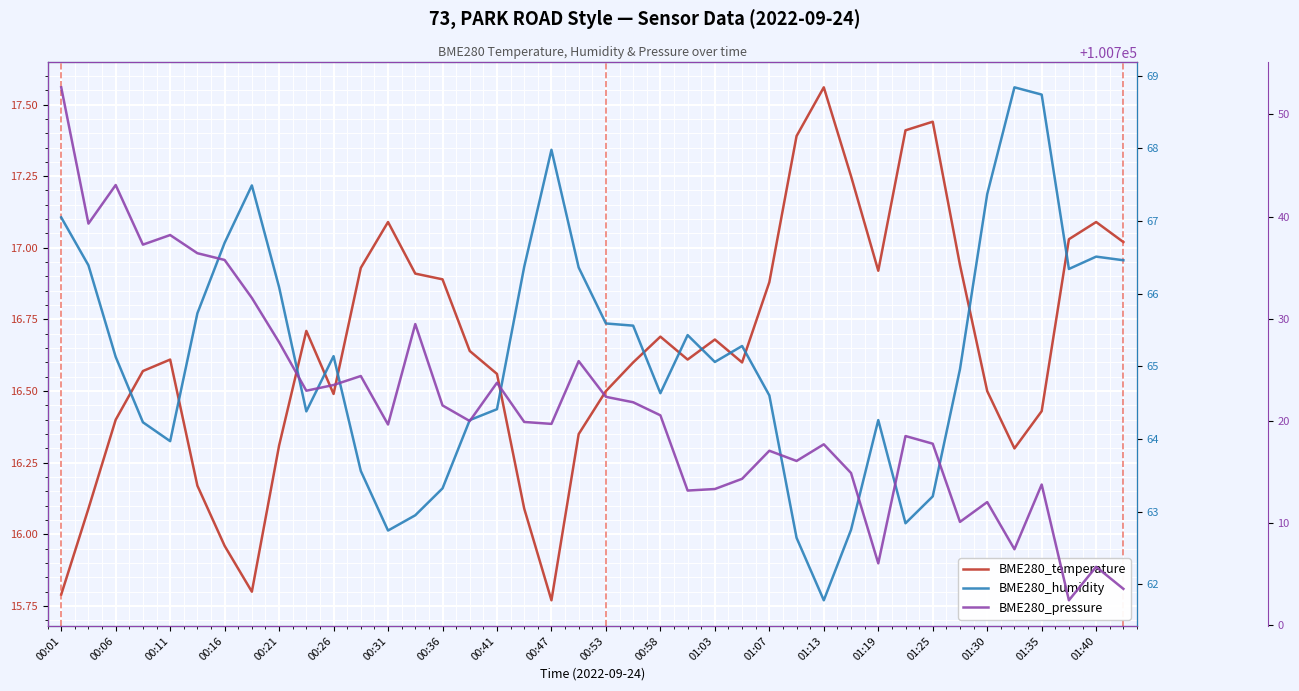

What position from the left is 00:47?

19